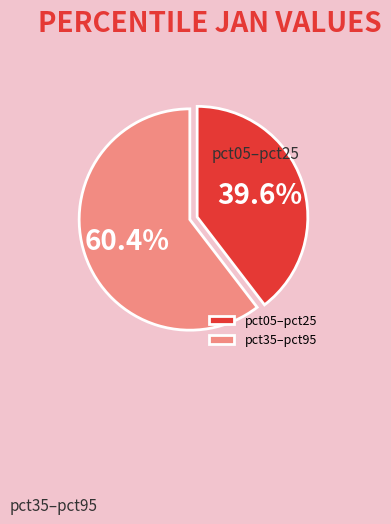

Does any single category account for the majority?

Yes